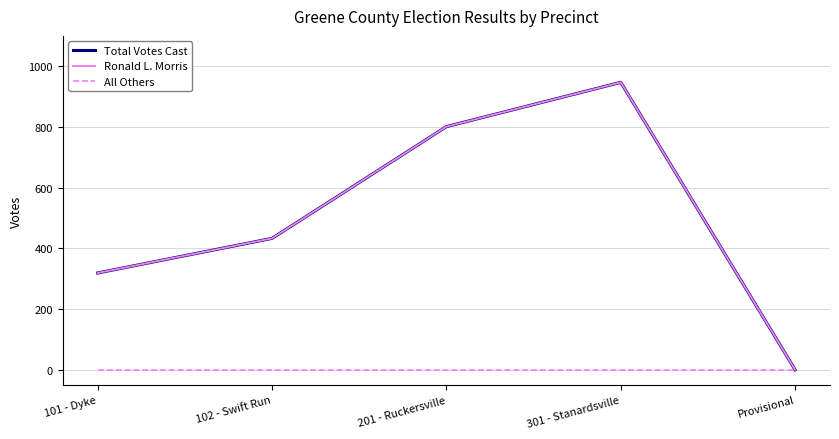

Does the chart display data point markers on the line(s)?

No